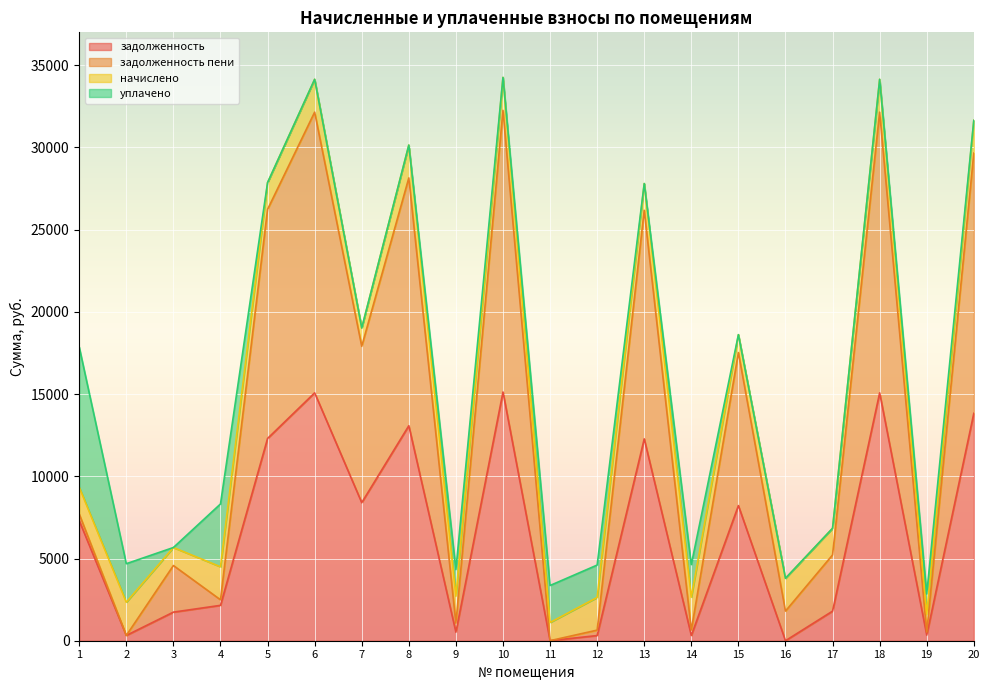

Does the chart display data point markers on the line(s)?

No